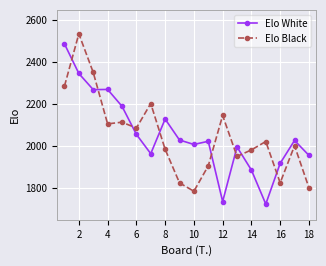

What is the greatest value displayed?

2536